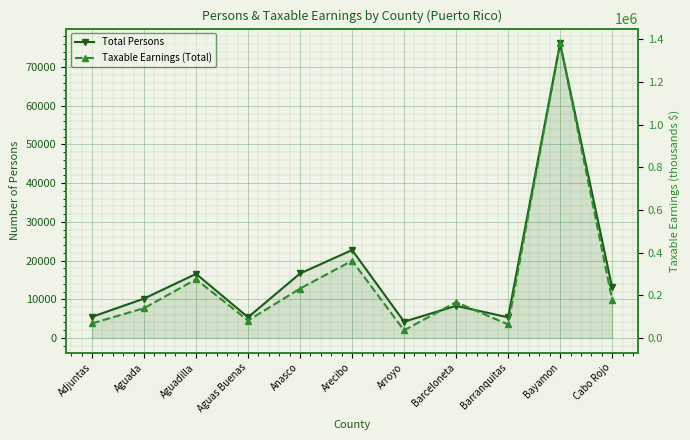

Does the chart display data point markers on the line(s)?

Yes